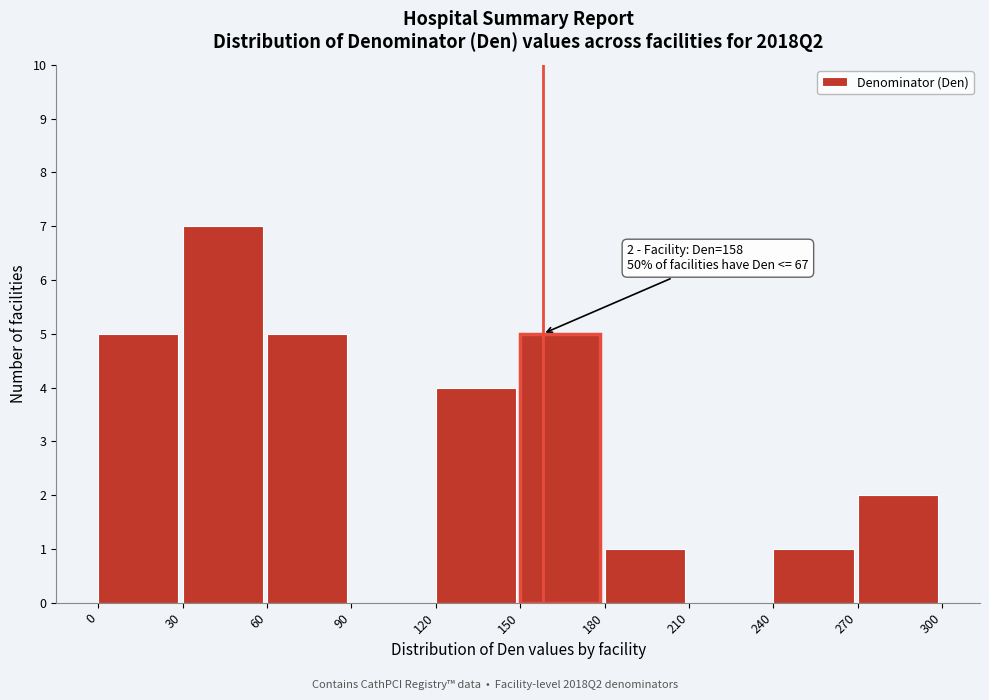

Over which range of the x-axis is the bar tallest?

30 to 60